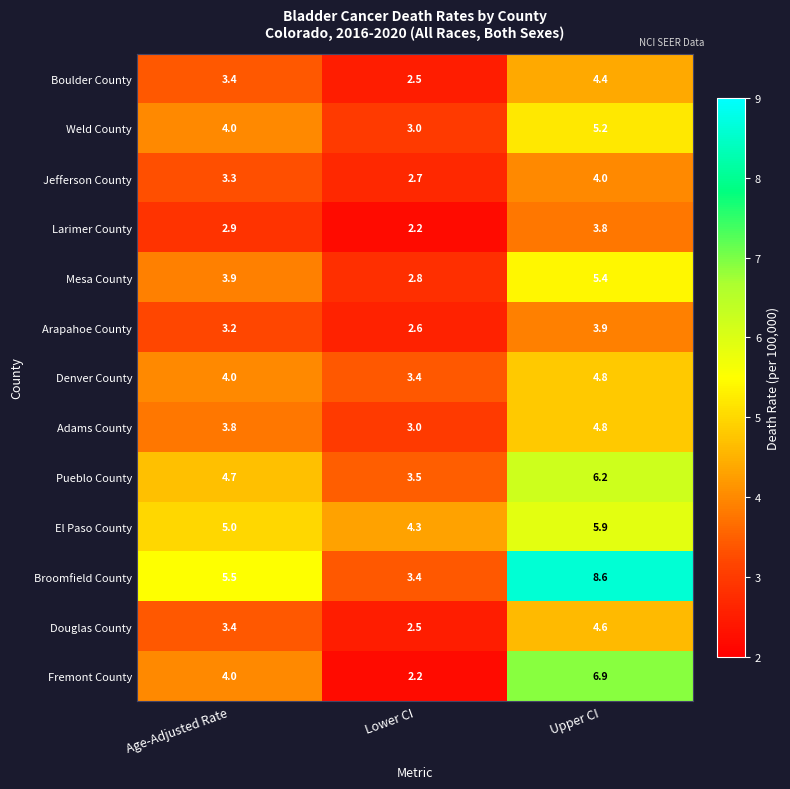

Between Lower CI and Upper CI, which series saw the biggest shift?

Broomfield County